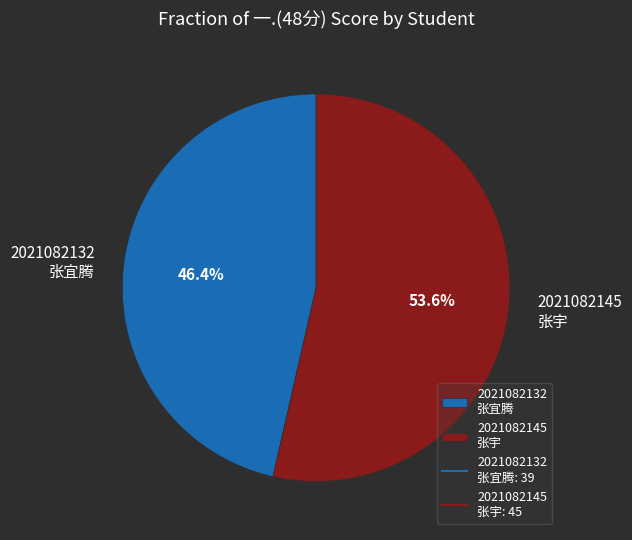

Do 2021082132 张宜腾 and 2021082145 张宇 together represent more than half of the pie?

Yes